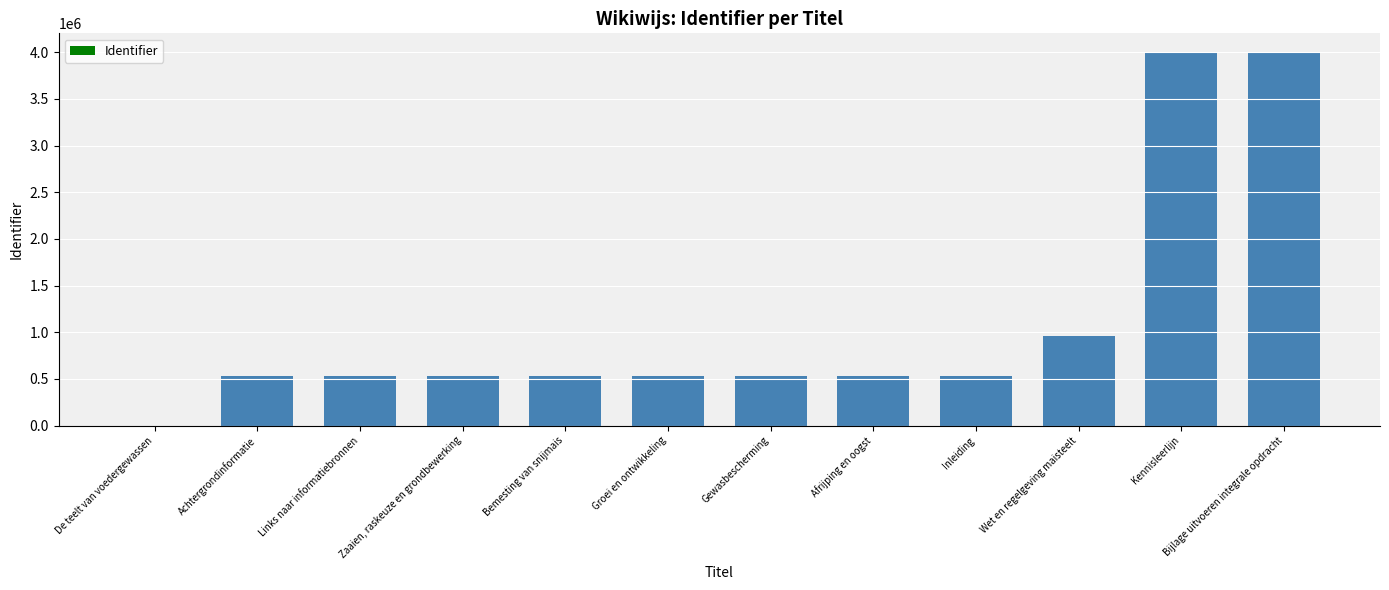

The value at Links naar informatiebronnen is 529941. True or false?

True